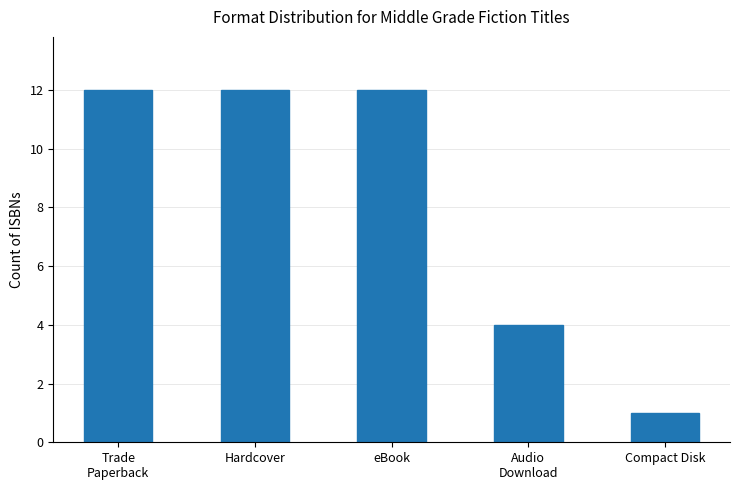

What position from the right is Audio
Download?

2